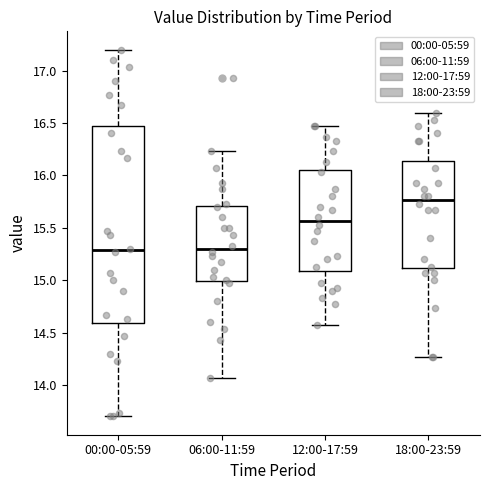

Where does the upper whisker of the box for 12:00-17:59 end on the y-axis? The values are not printed on the chart, so give them approximately, as read against the axis.

16.45